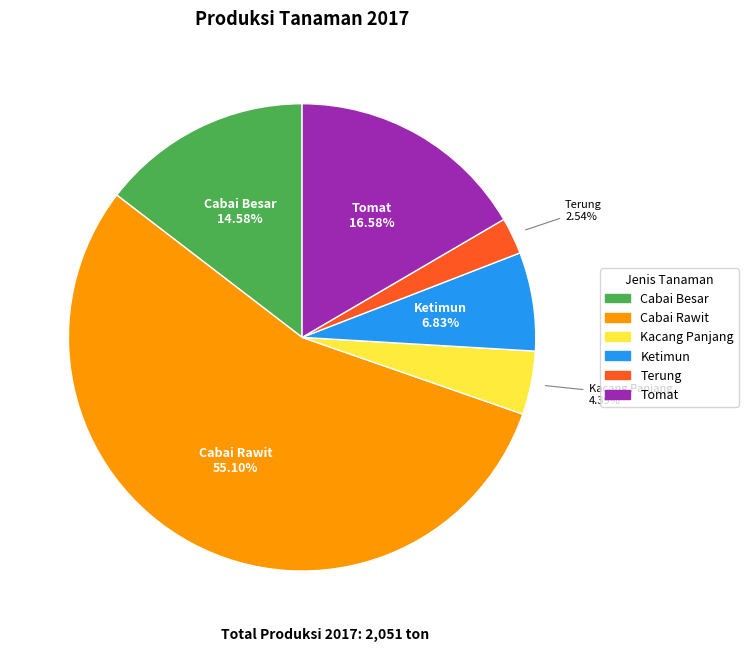

What is the largest slice in the pie chart?

Cabai Rawit